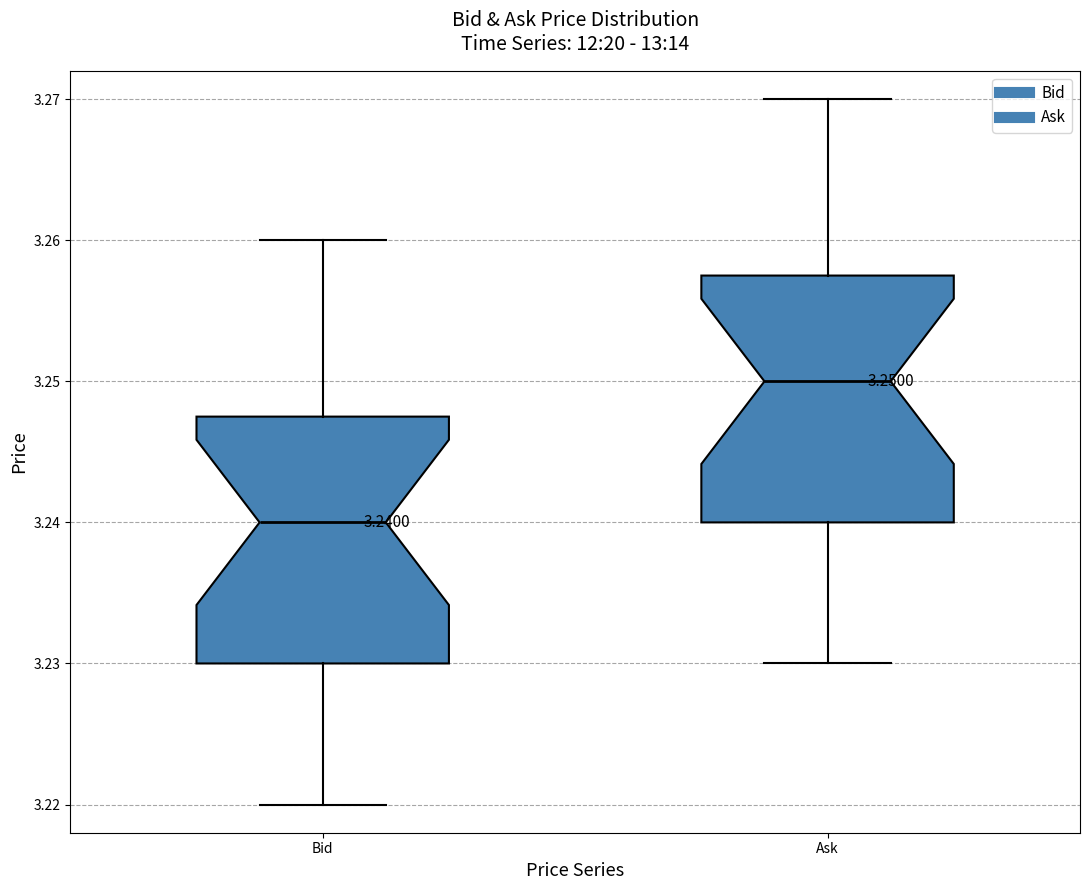

Which box's median line is the lowest?

Bid